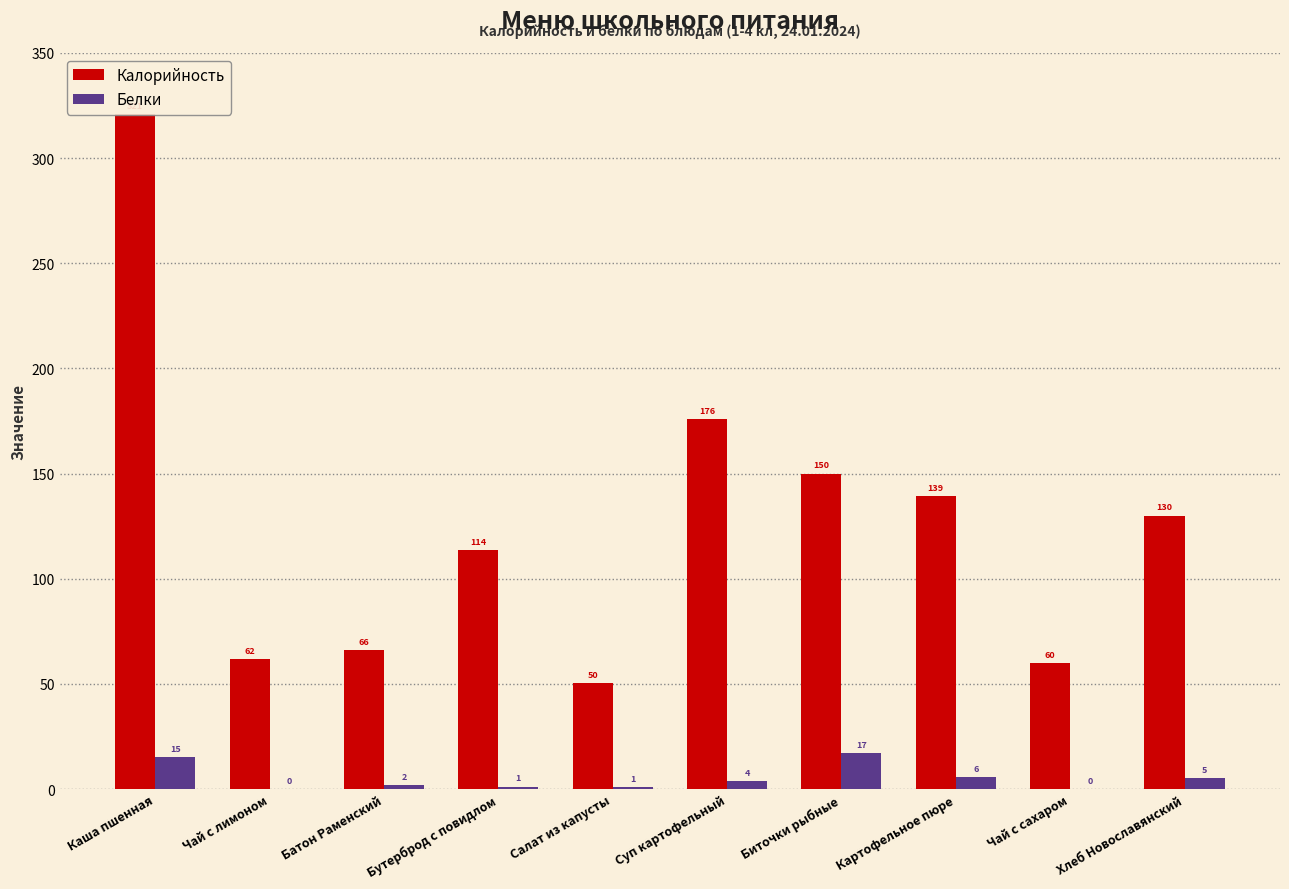

The value of Калорийность at Биточки рыбные is 150.0. True or false?

True